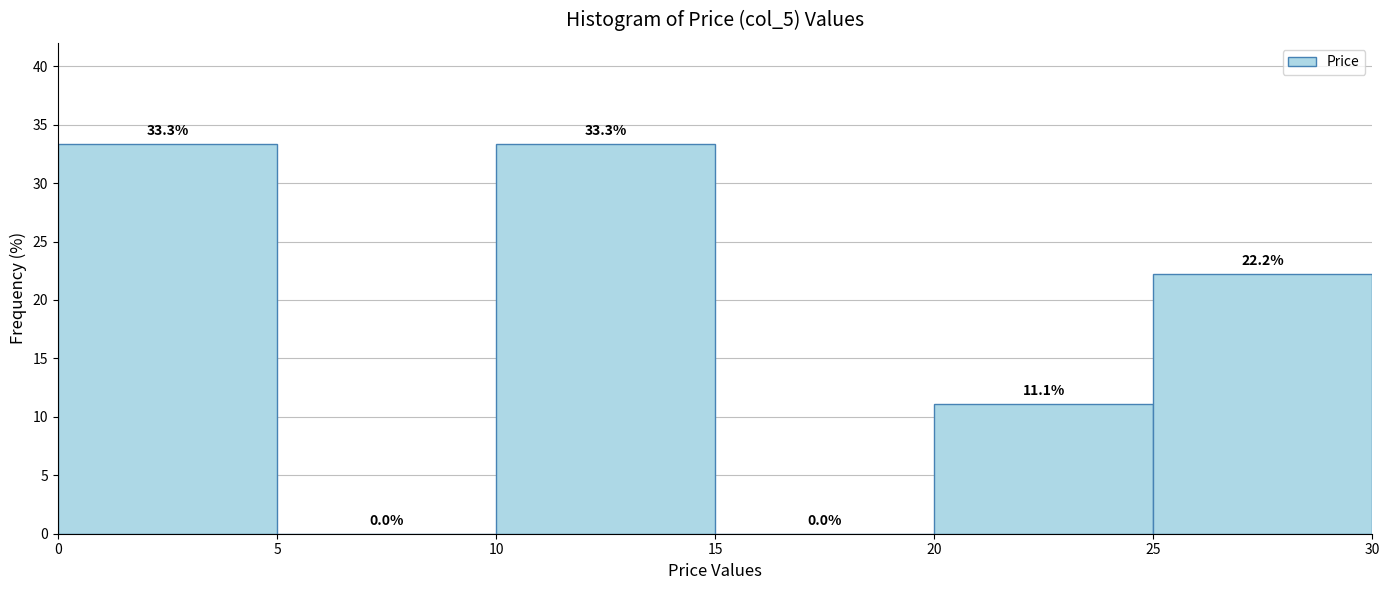

Reading left to right, transcribe this chart: for each bar, give the range it covers on the x-axis and its height.

0 to 5: 33.3
5 to 10: 0.0
10 to 15: 33.3
15 to 20: 0.0
20 to 25: 11.1
25 to 30: 22.2